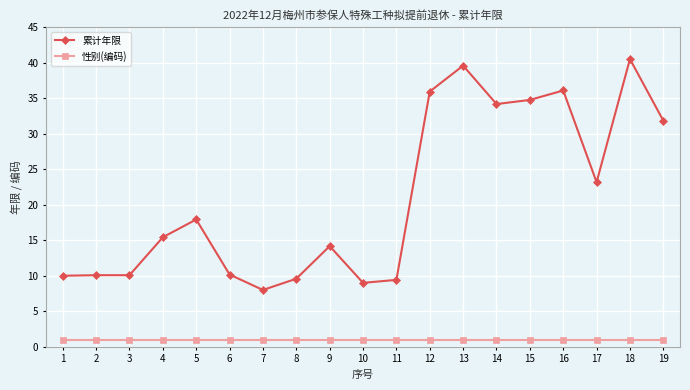

Is the value of 累计年限 at 10 greater than the value of 性别(编码) at 3?

Yes